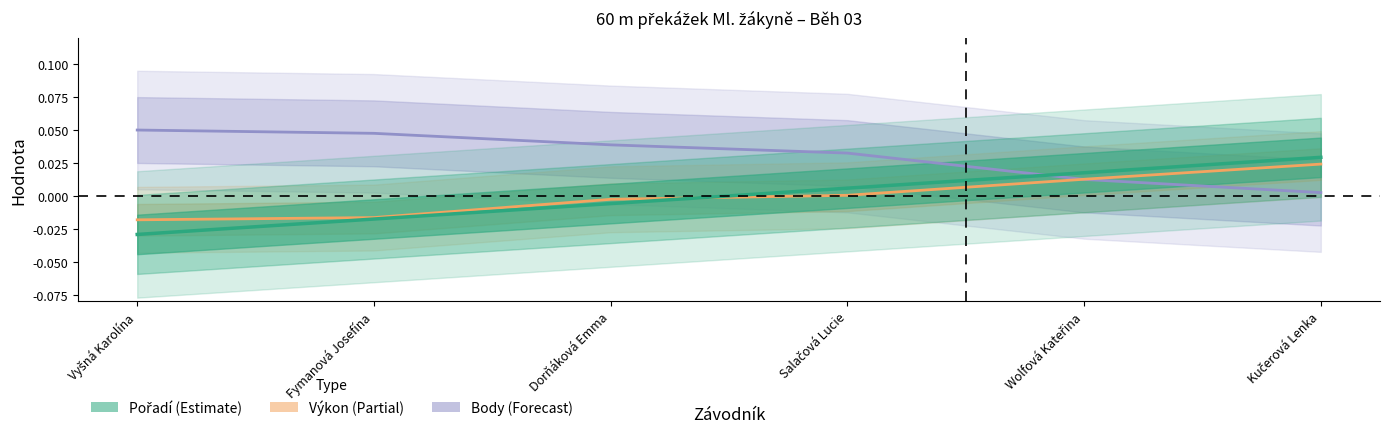

What is the sum of all Body values?

0.2